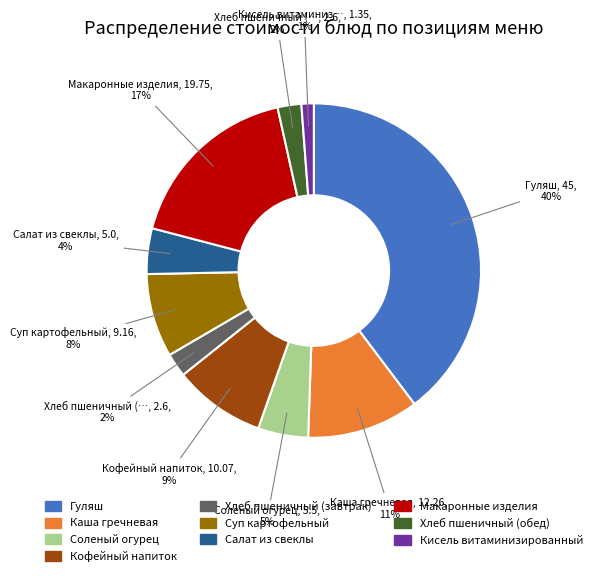

How many slices are in this pie chart?

10